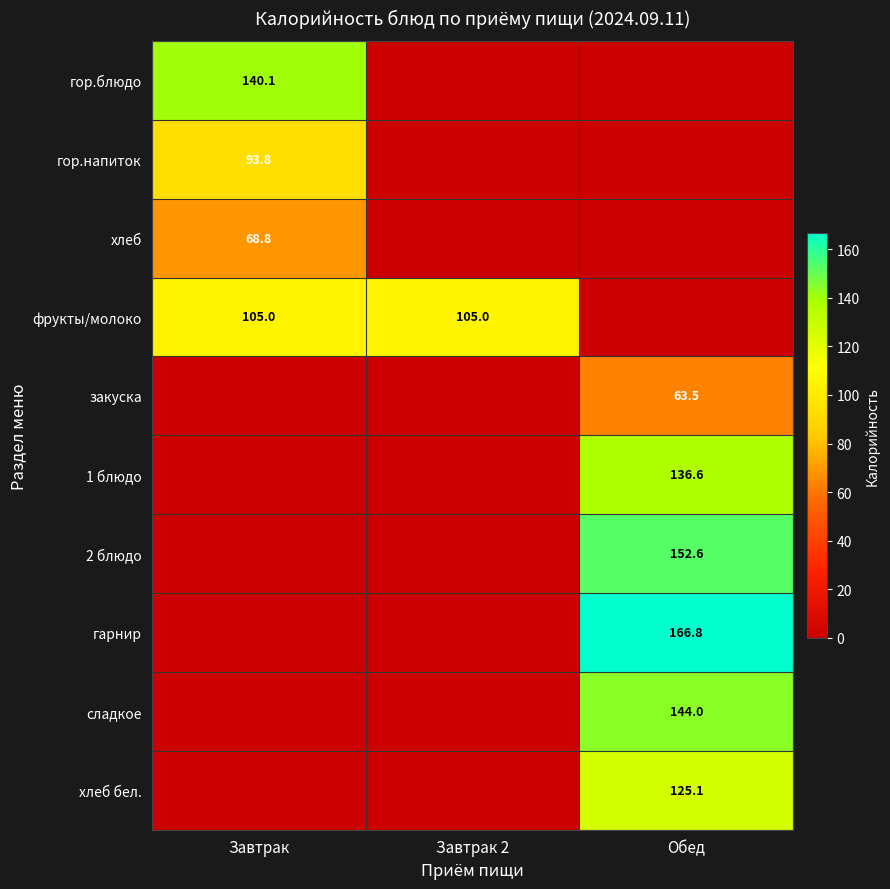

At which category does the chart reach its minimum across all series?

Завтрак 2